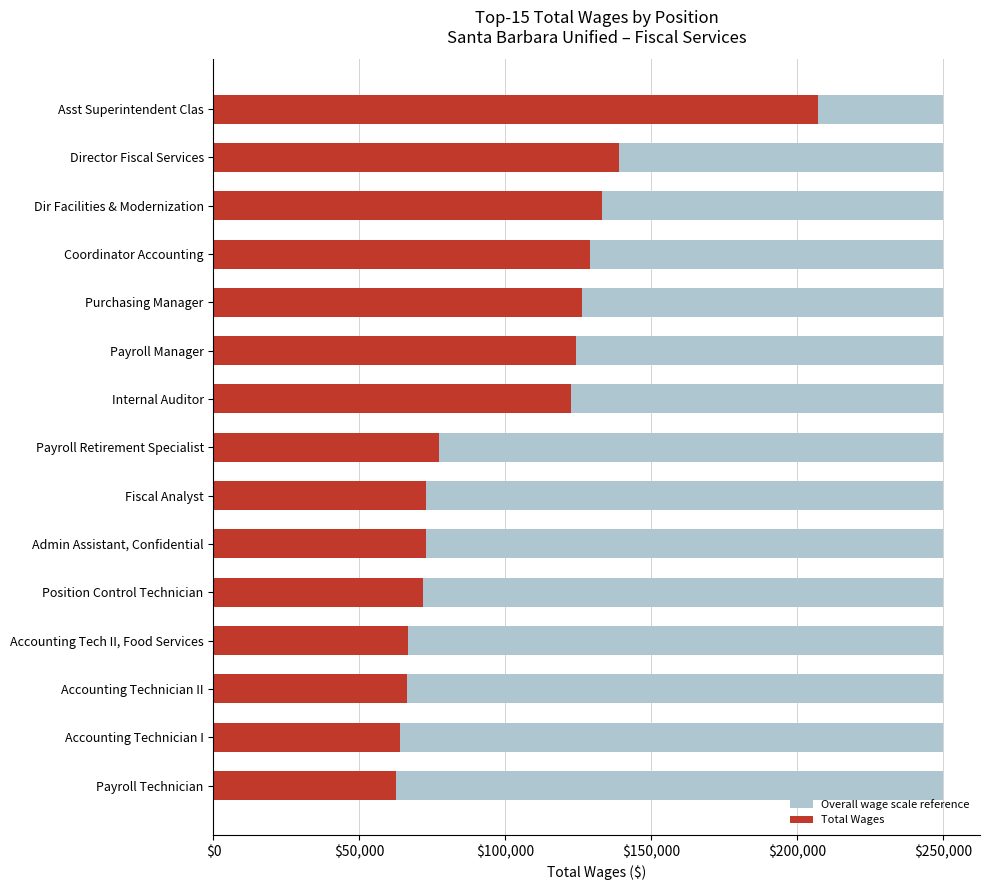

What is the greatest value displayed?

207140.0